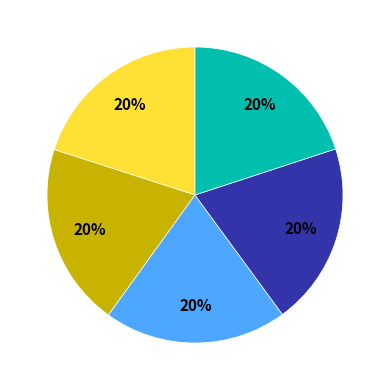

Is there any slice that represents more than half of the pie?

No